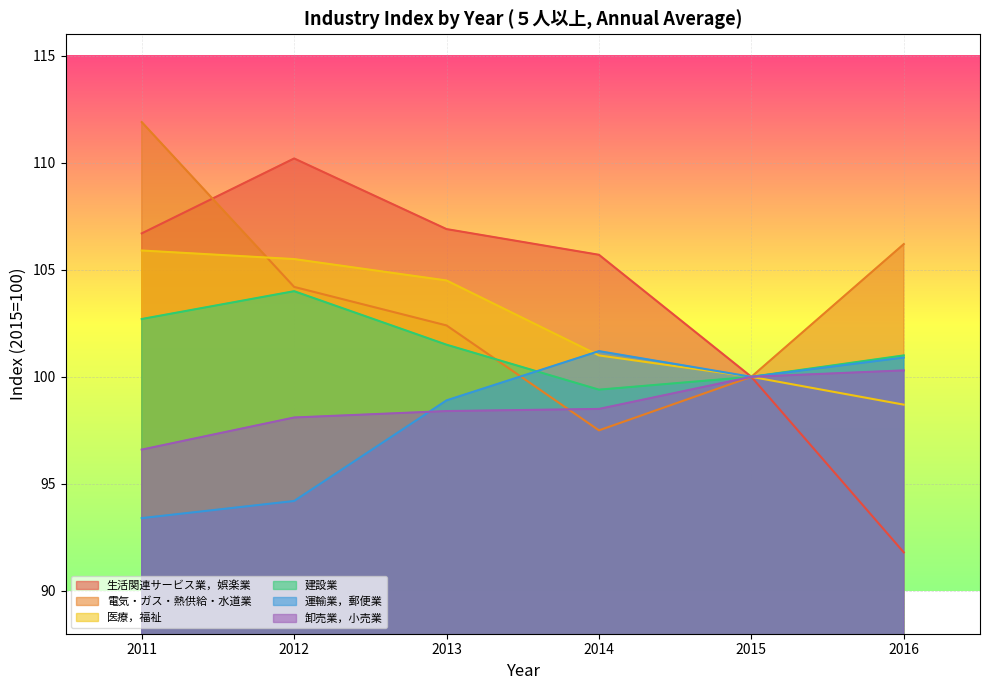

How many lines are shown in the chart?

6